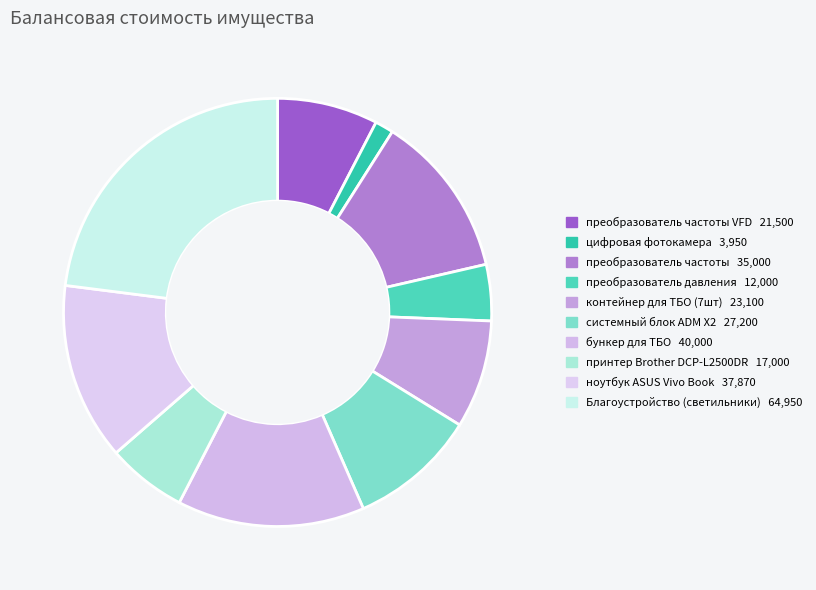

Which category has the smallest portion of the pie?

цифровая фотокамера